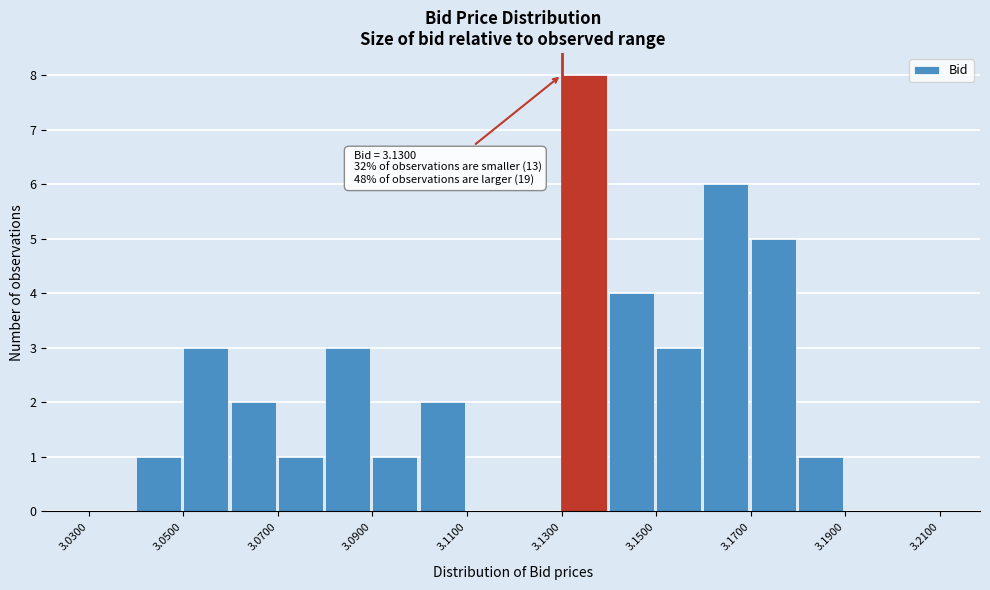

Over which range of the x-axis is the bar tallest?

3.13 to 3.14